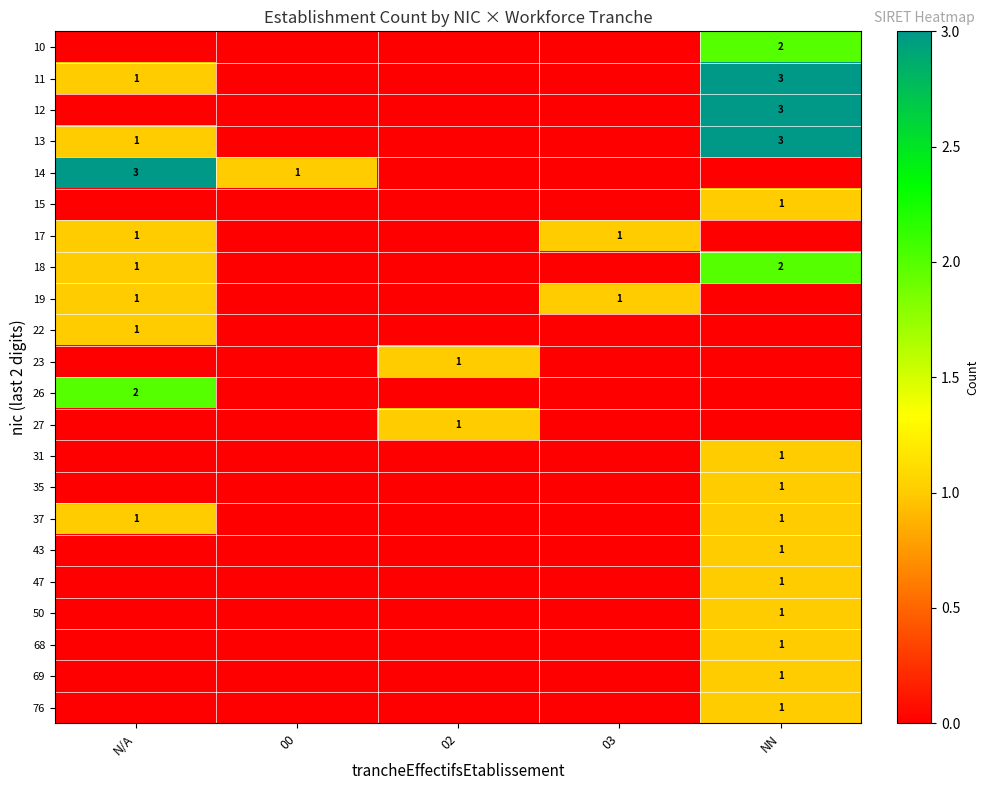

Is it true that 76 equals 2 at NN?

False